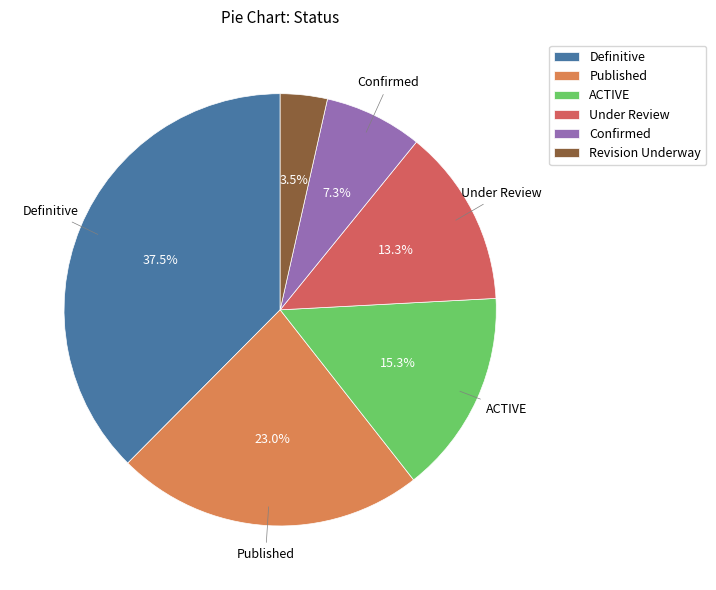

What is the largest slice in the pie chart?

Definitive